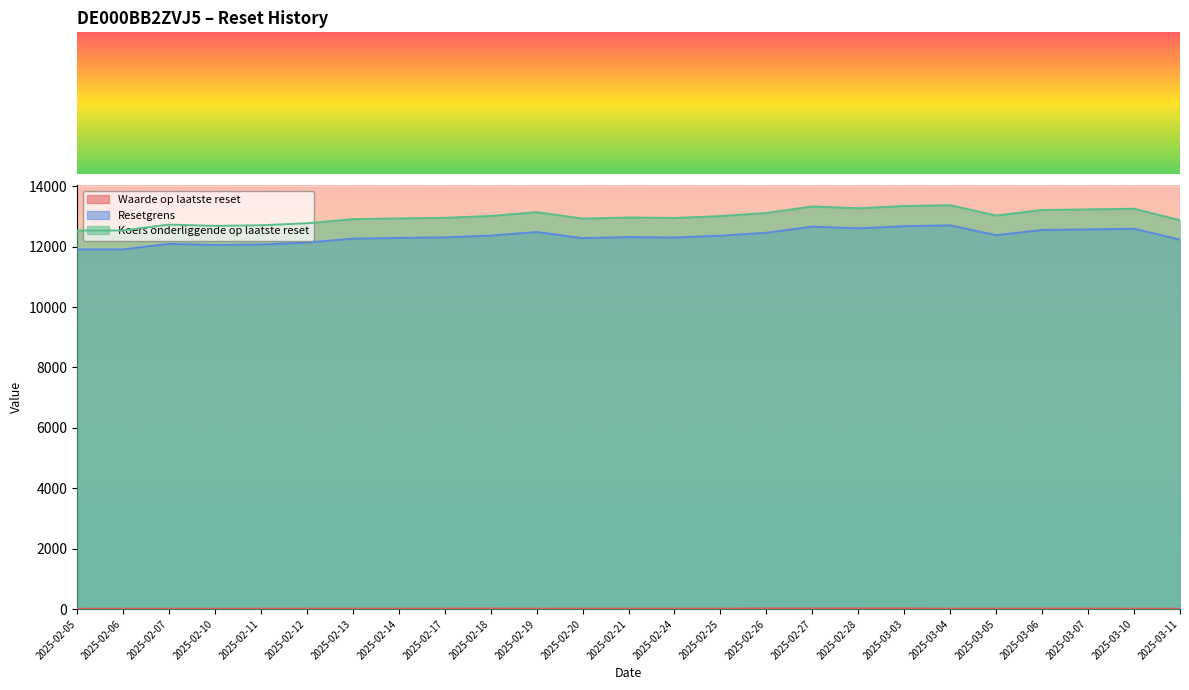

Is it true that Koers onderliggende op laatste reset equals 3884.7 at 2025-02-14?

False